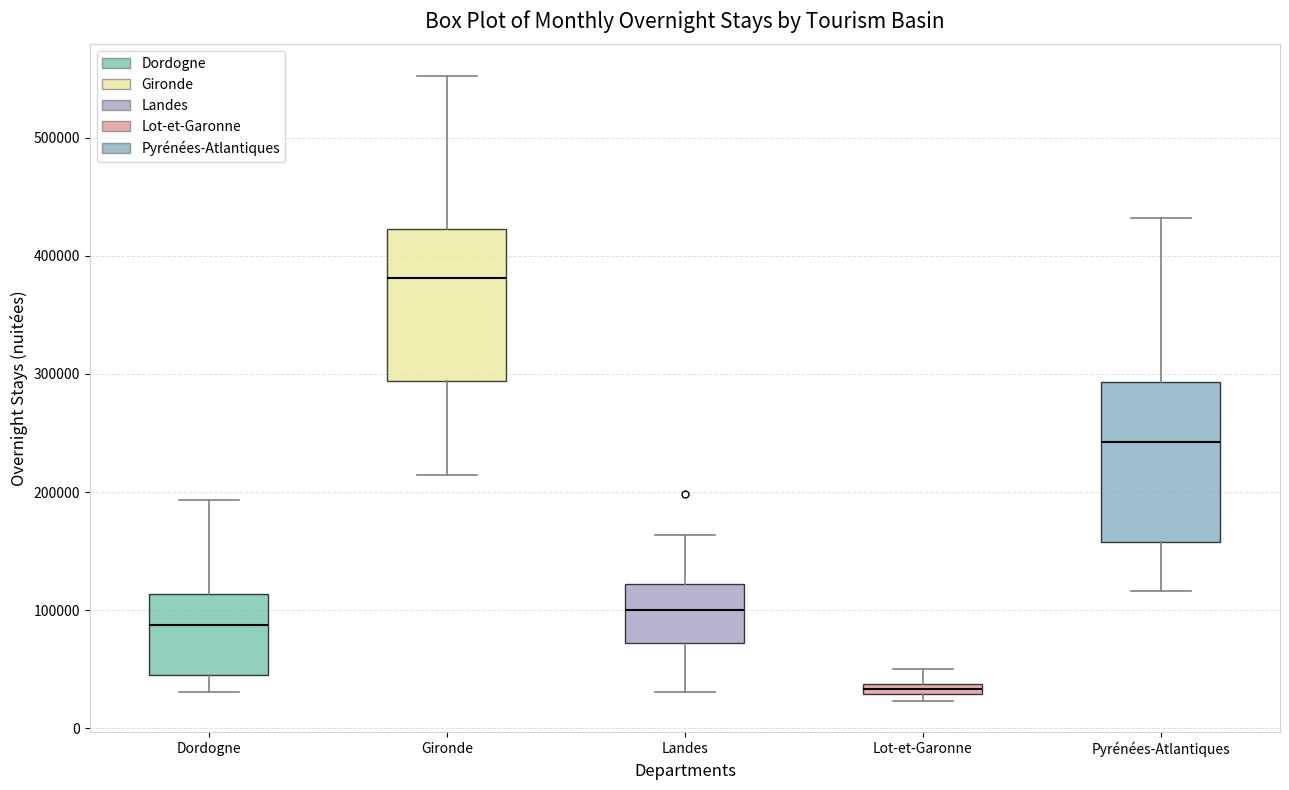

Where does the median line of the box for Pyrénées-Atlantiques sit on the y-axis? The values are not printed on the chart, so give them approximately, as read against the axis.

240000